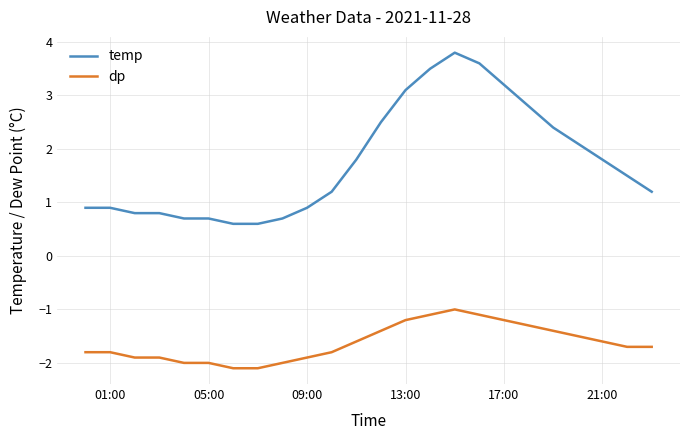

True or false: temp and dp cross at least once.

False